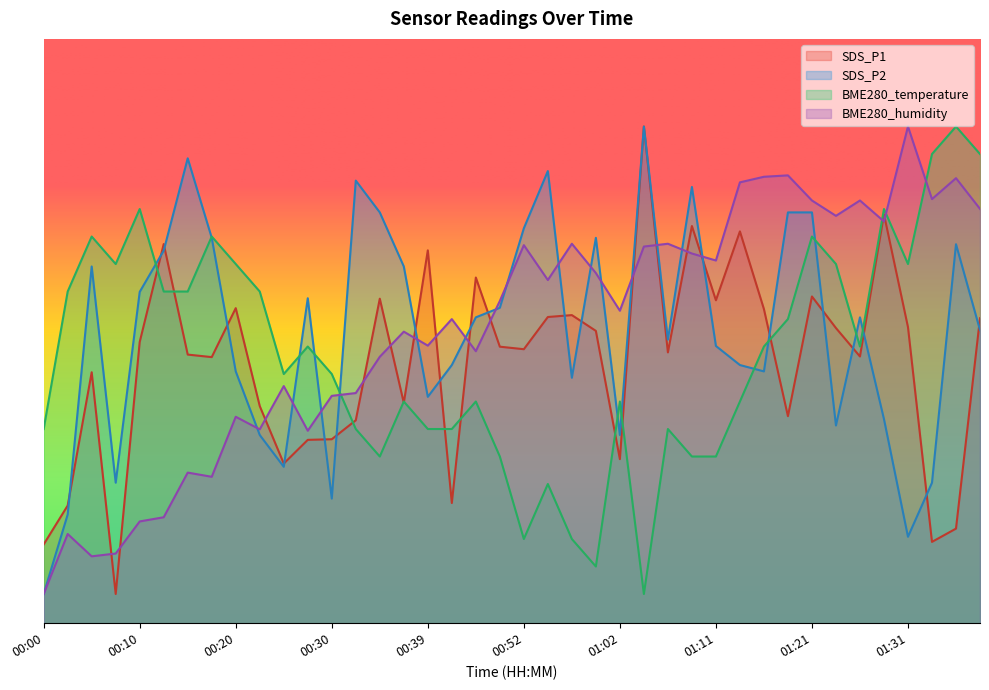

The BME280_humidity series shows 18.1 at 00:13. True or false?

True